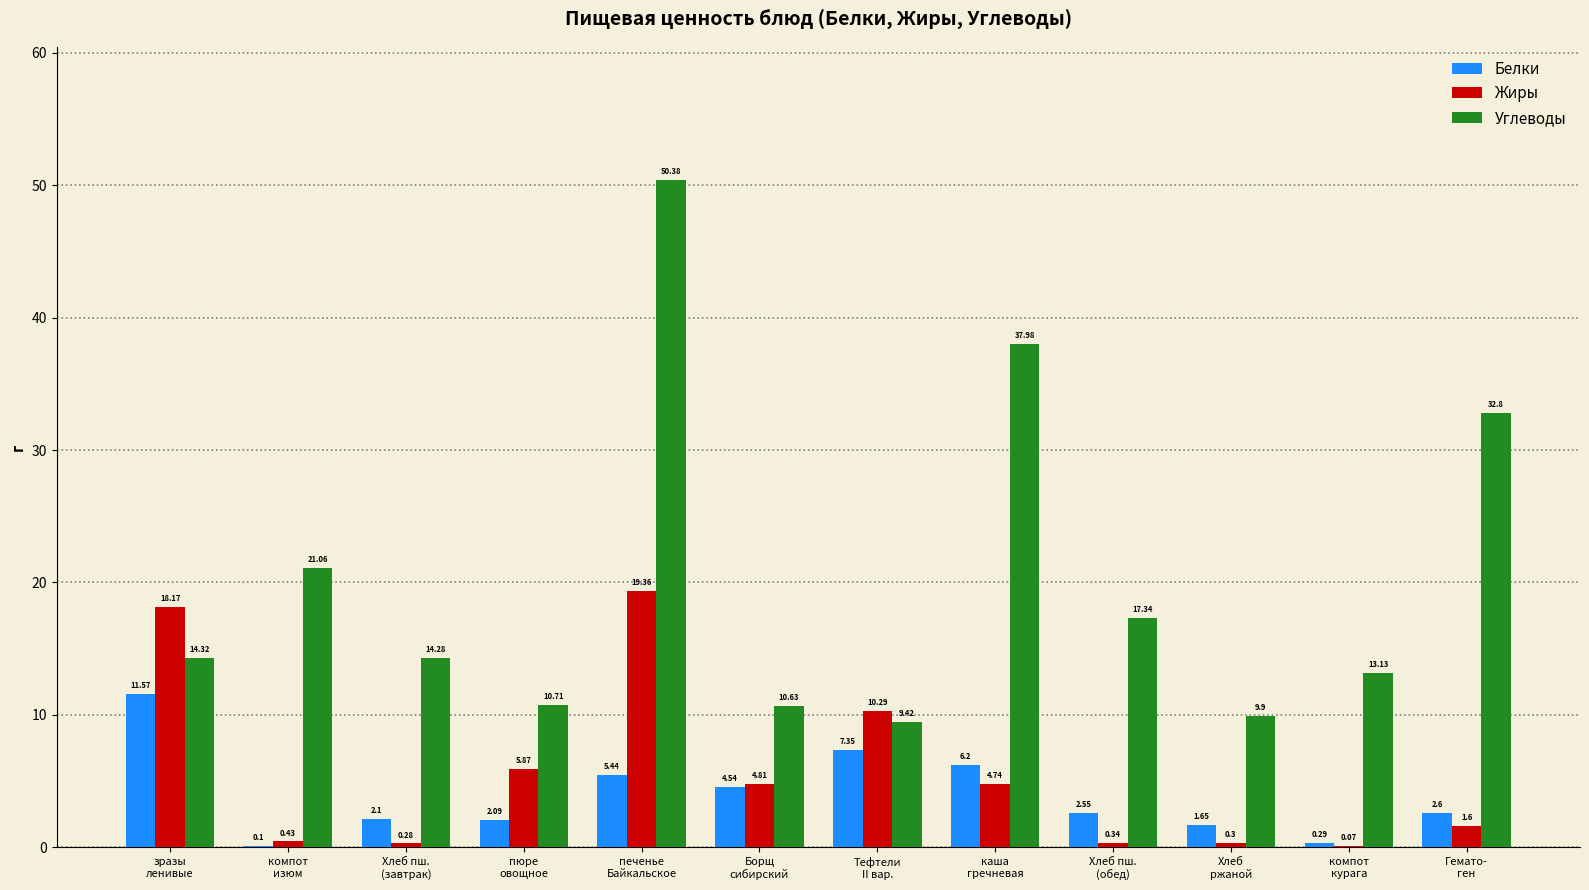

Which series has the largest total across all categories?

Углеводы